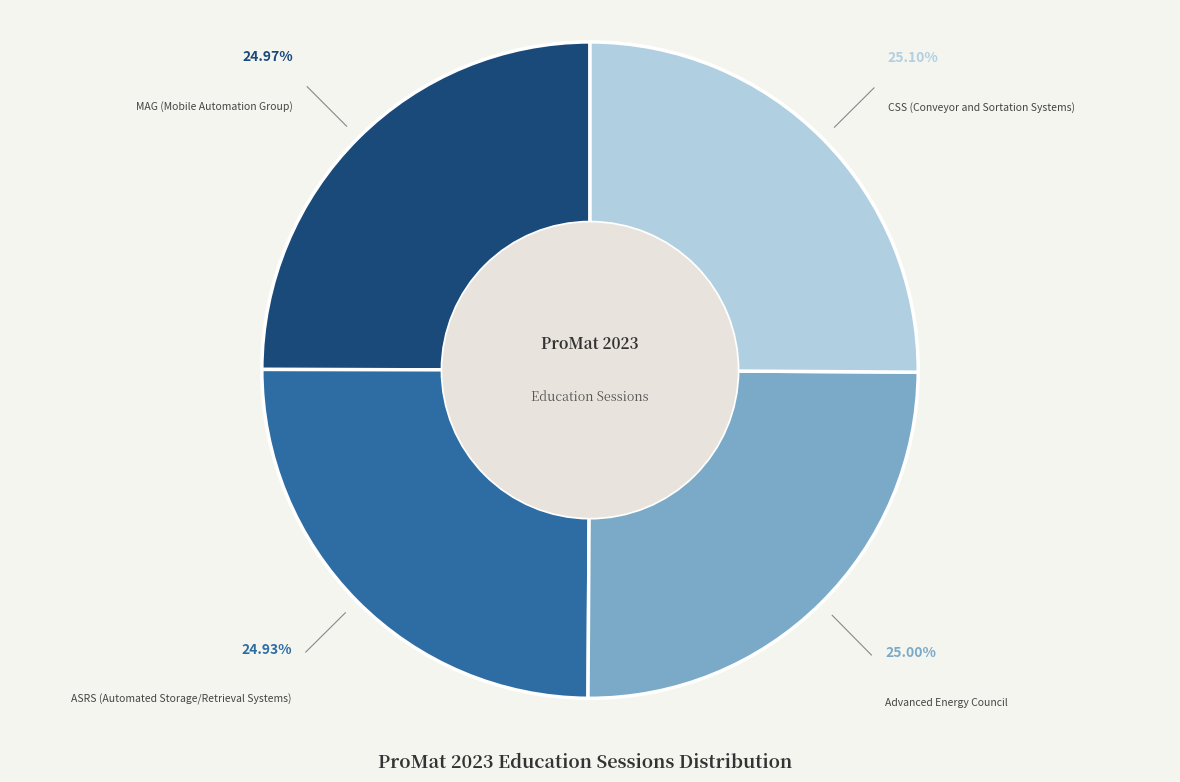

Is there any slice that represents more than half of the pie?

No